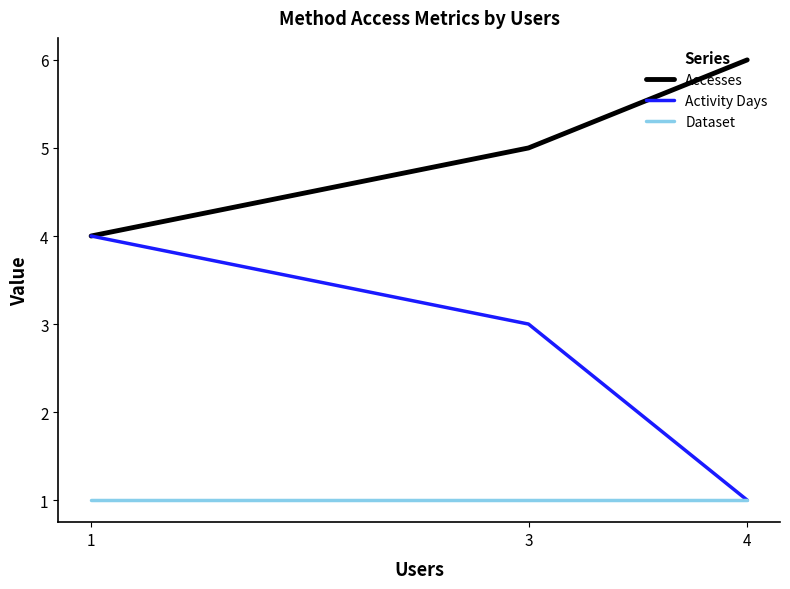

List the series in order of their overall mean, highest first.

Accesses, Activity Days, Dataset